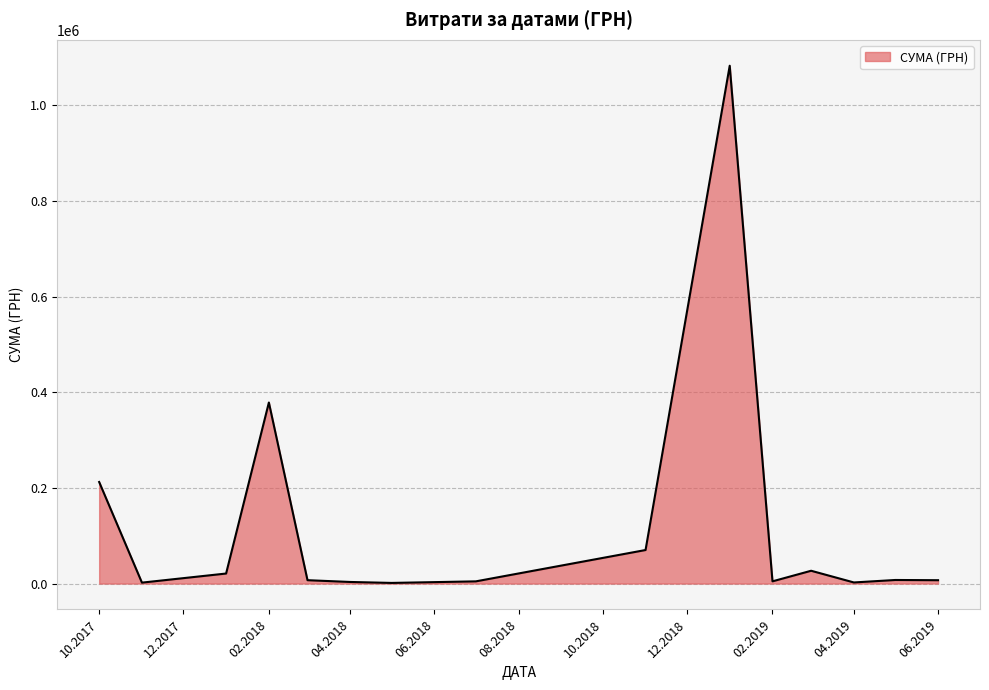

What is the maximum value shown in the chart?

1082927.1